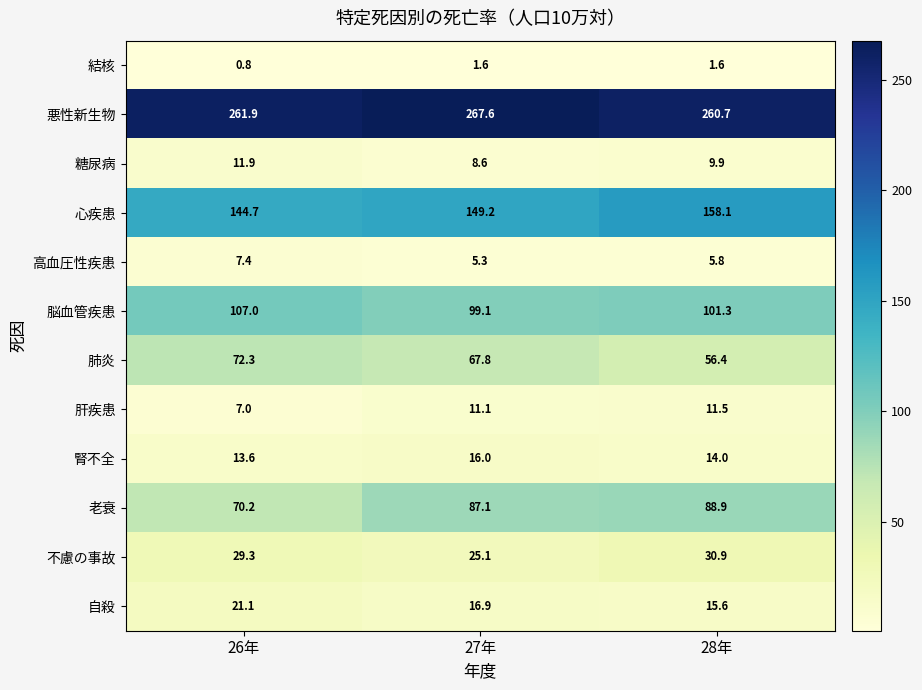

Rank the categories by 心疾患 value from lowest to highest.

26年, 27年, 28年